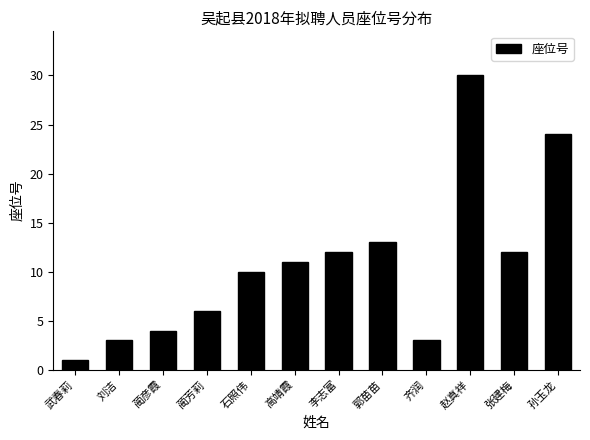

What is the difference between the maximum and minimum values?

29